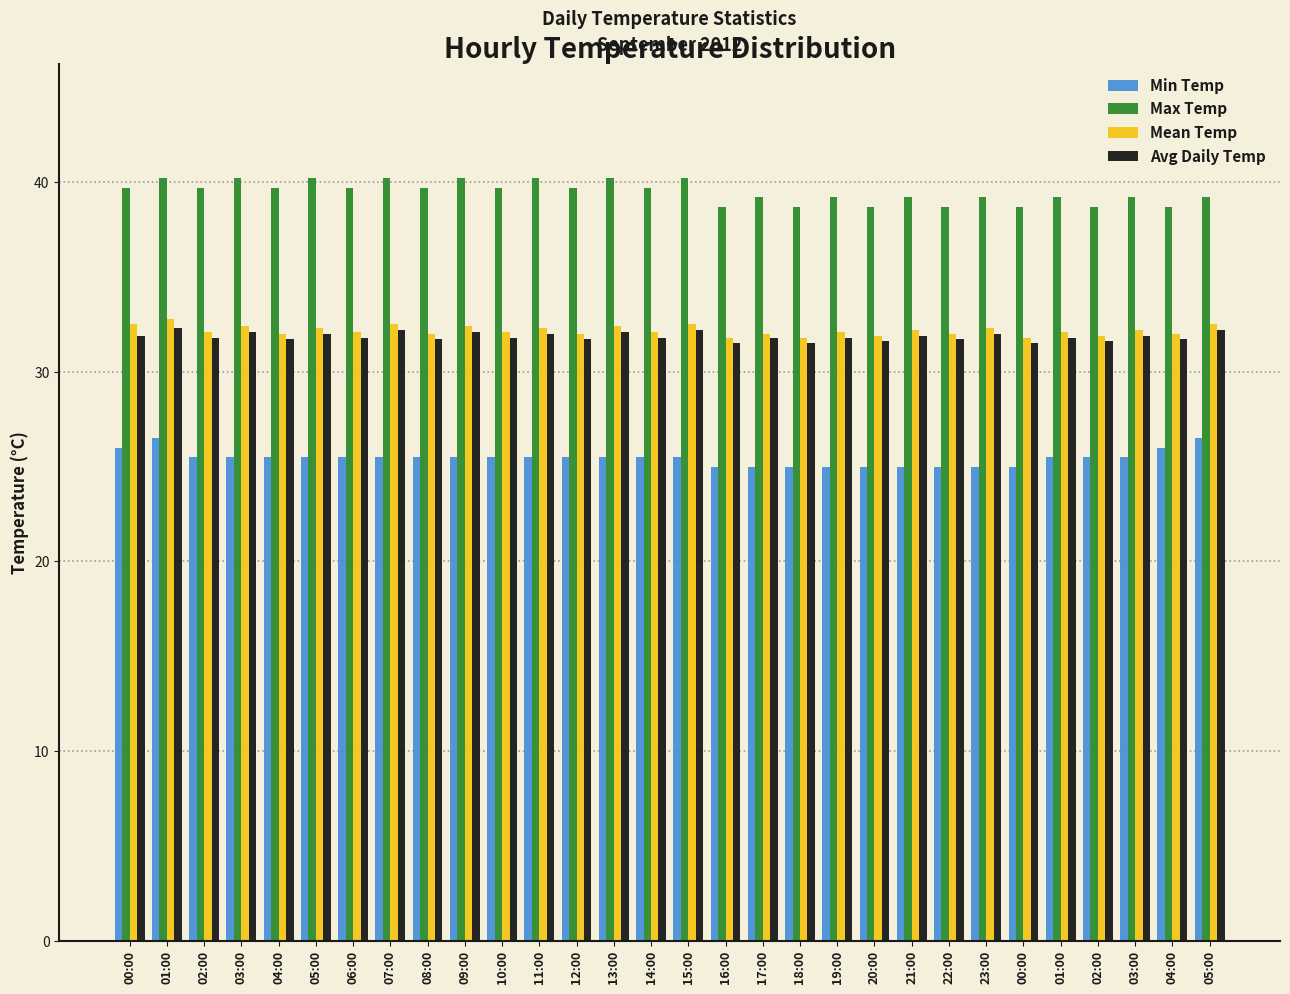

The value of Min Temp at 01:00 is 7.0. True or false?

False